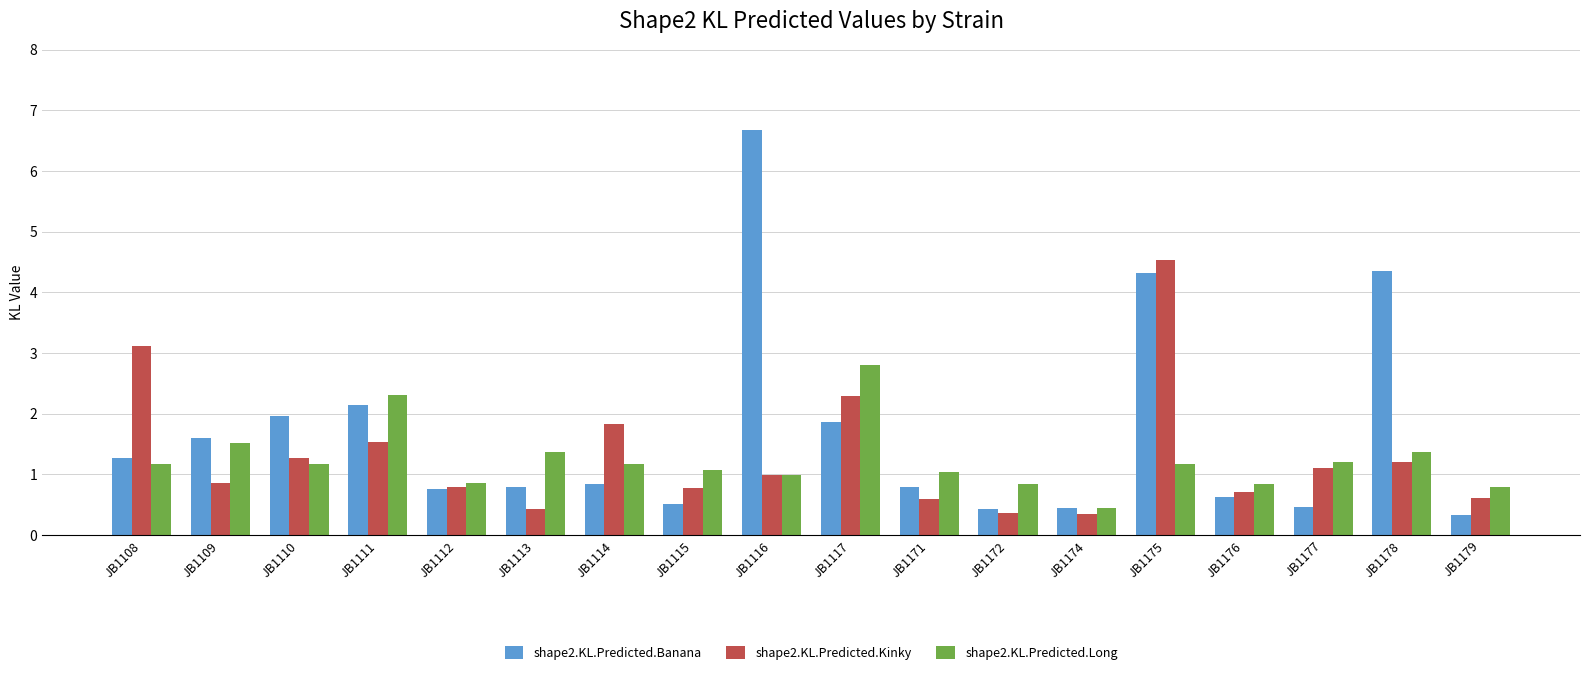

How many series are shown in this chart?

3